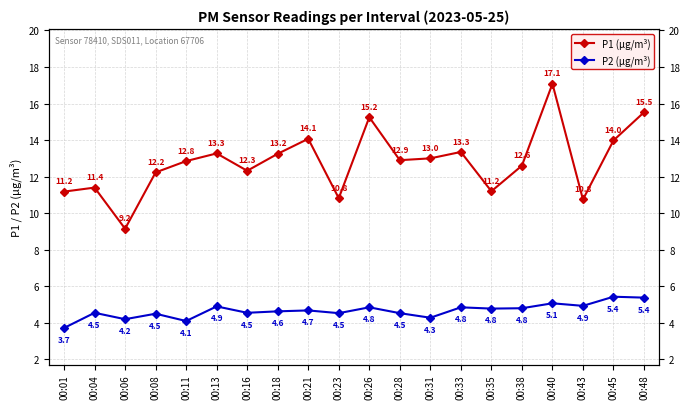

The P2 (µg/m³) series shows 4.8 at 00:35. True or false?

True